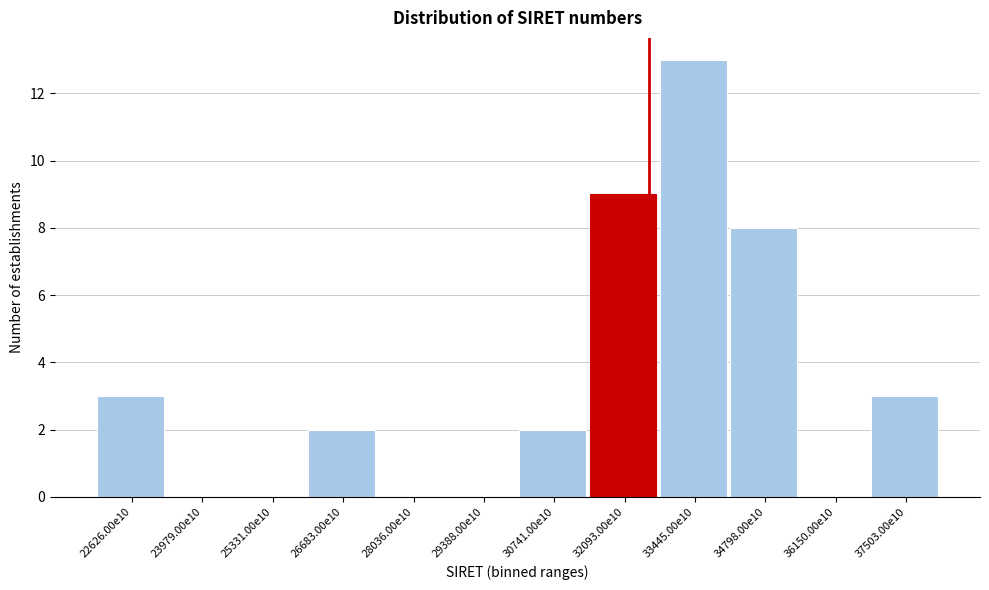

Reading left to right, transcribe all the data shown in this chart.

22626.00e10=3	23979.00e10=0	25331.00e10=0	26683.00e10=2	28036.00e10=0	29388.00e10=0	30741.00e10=2	32093.00e10=9	33445.00e10=13	34798.00e10=8	36150.00e10=0	37503.00e10=3